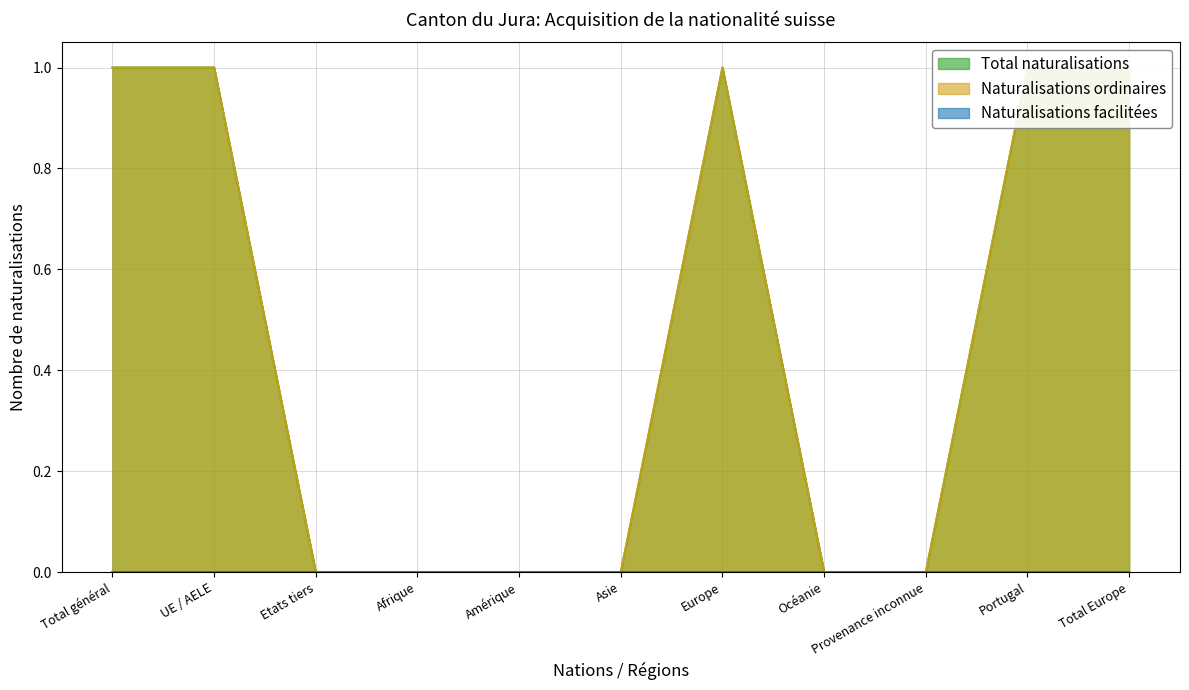

At which category does the chart reach its minimum across all series?

Etats tiers